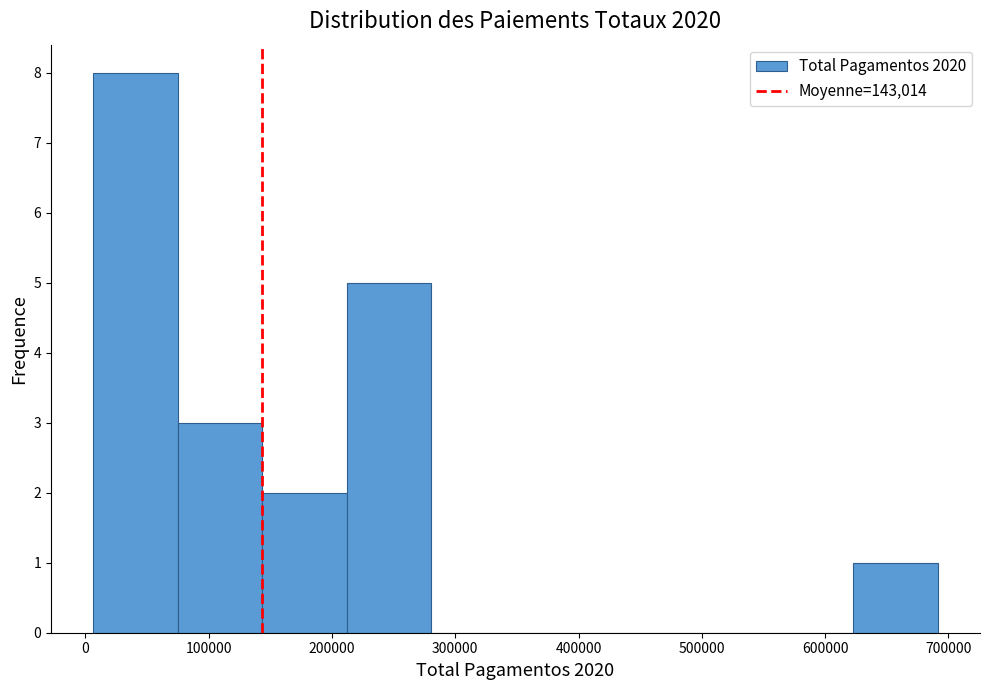

Over which range of the x-axis is the bar tallest?

10000 to 70000